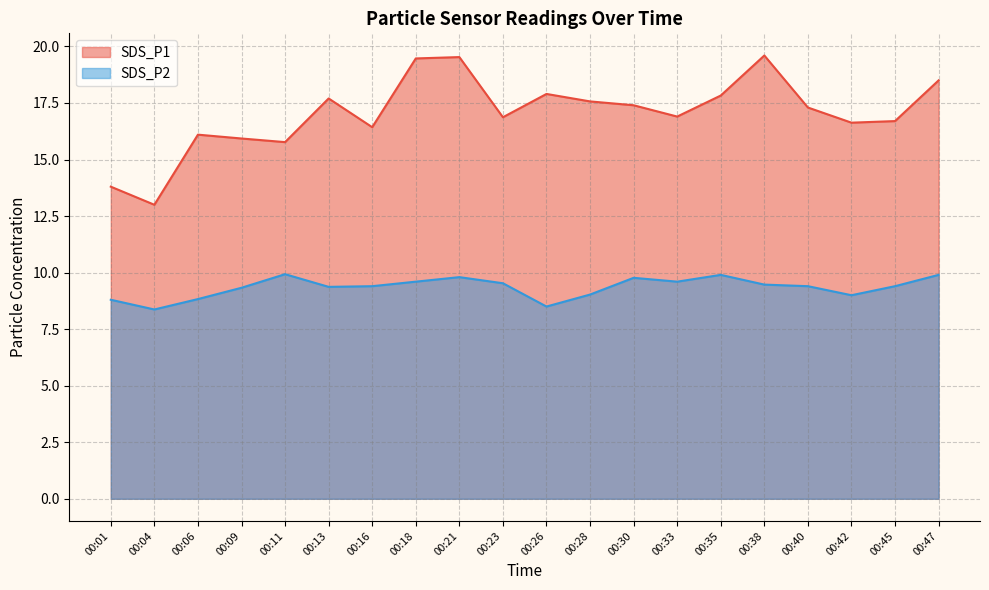

True or false: SDS_P1 and SDS_P2 intersect in this chart.

False